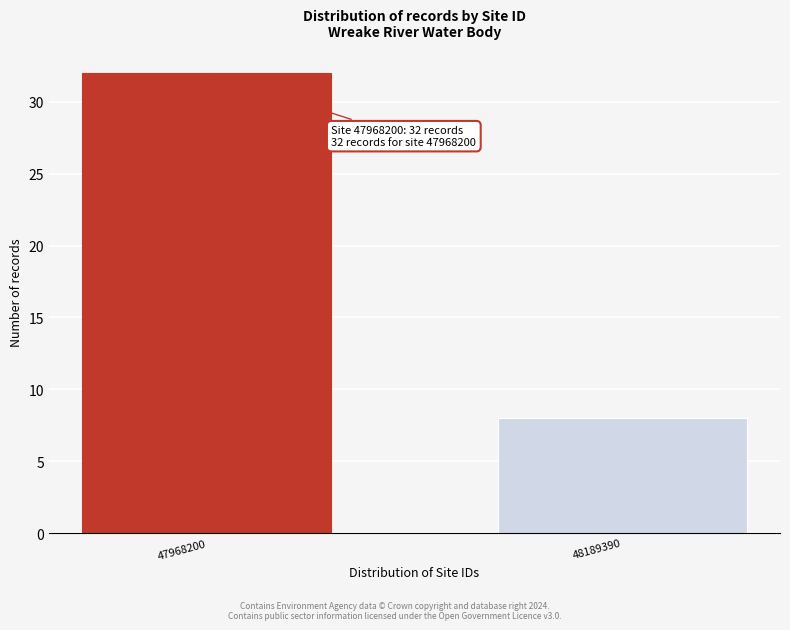

Reading left to right, what are all the values shown in this chart?

47968200=32	48189390=8